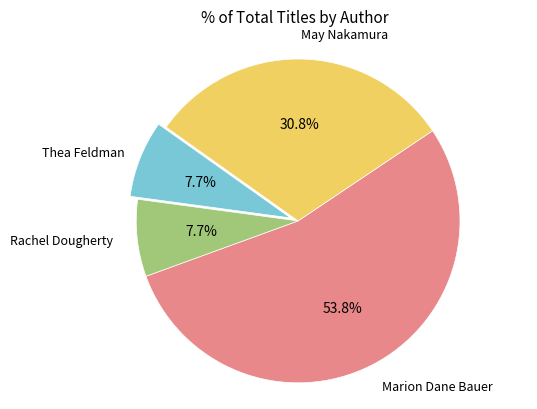

Is there a majority slice in this chart?

Yes